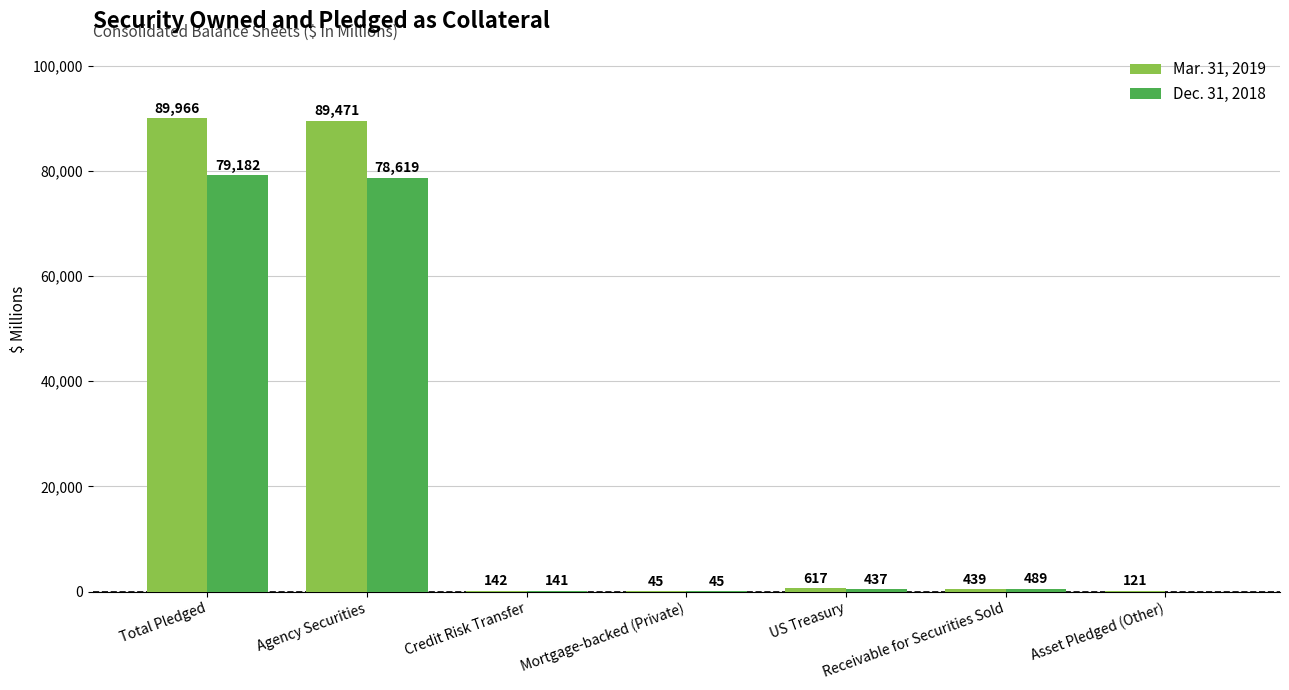

What is the approximate value of Mar. 31, 2019 at Asset Pledged (Other)?

121